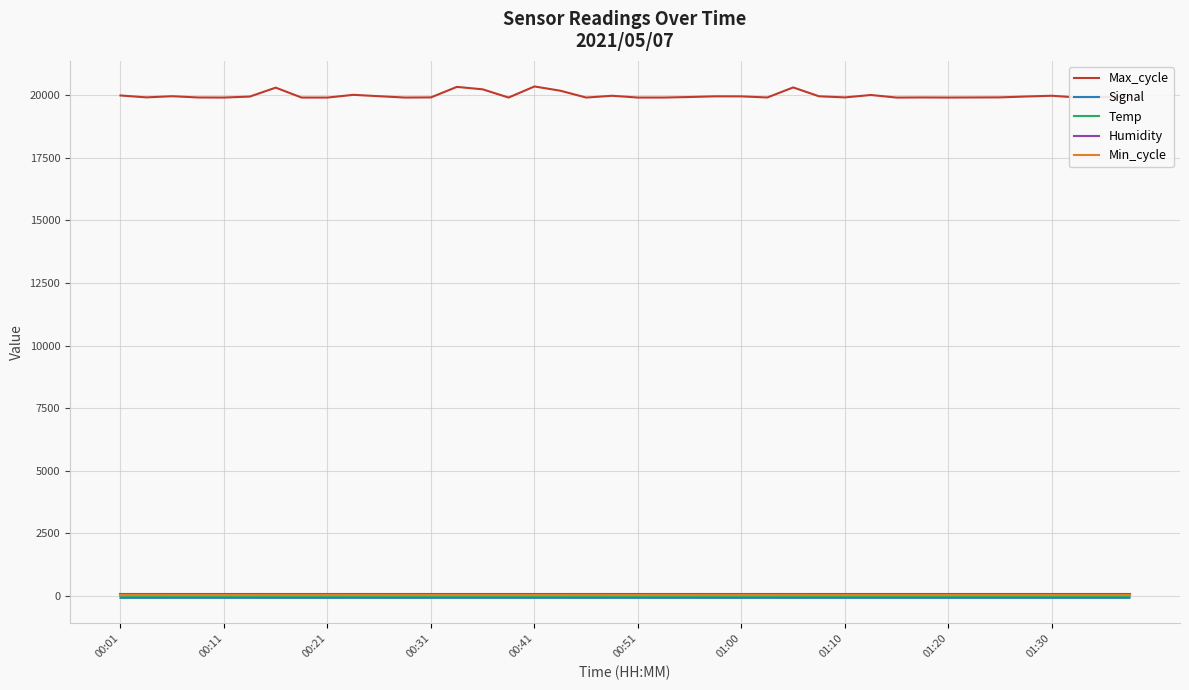

True or false: Max_cycle and Min_cycle intersect in this chart.

False